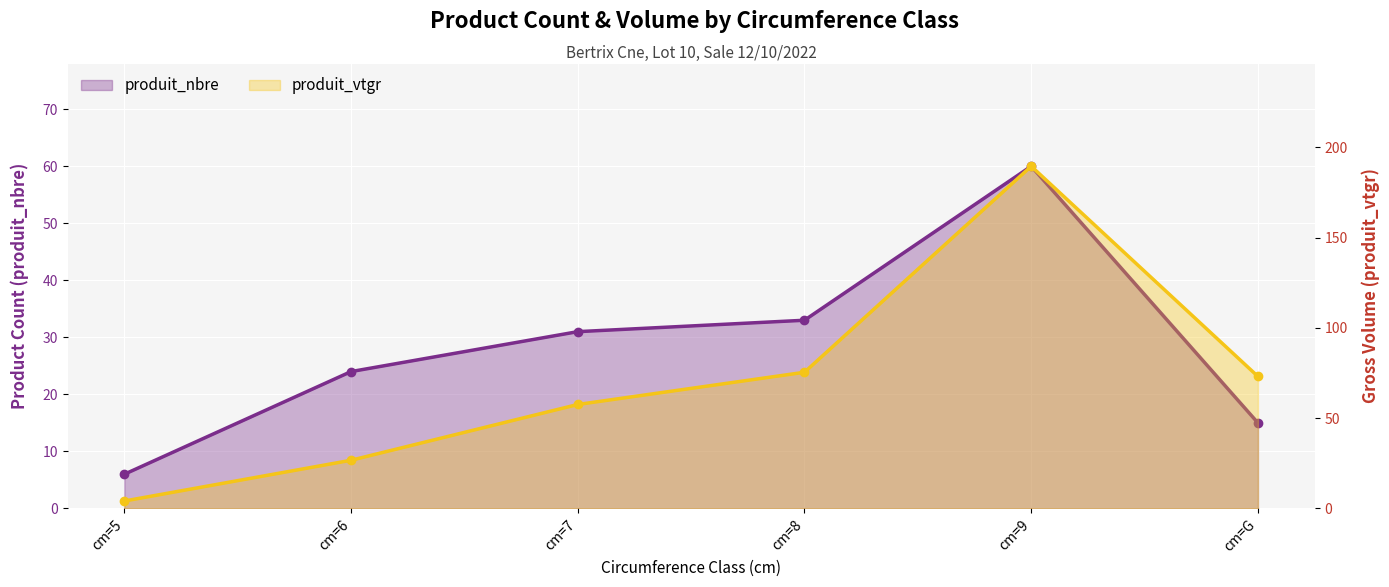

List the series in order of their peak value, highest first.

produit_vtgr, produit_nbre